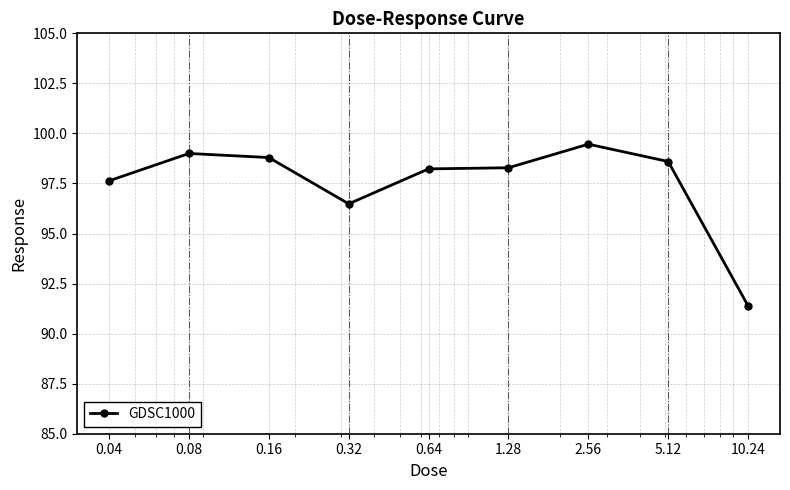

Does the chart display data point markers on the line(s)?

Yes